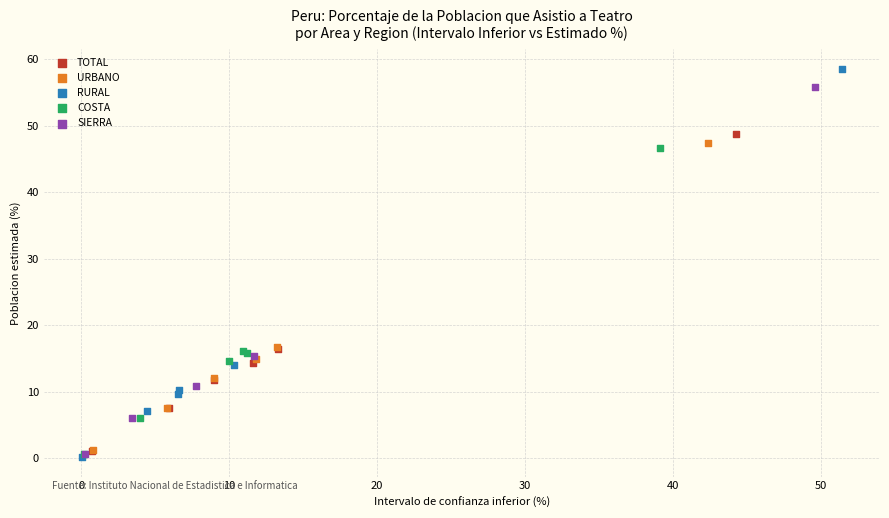

Which series reaches the maximum Y coordinate?

RURAL